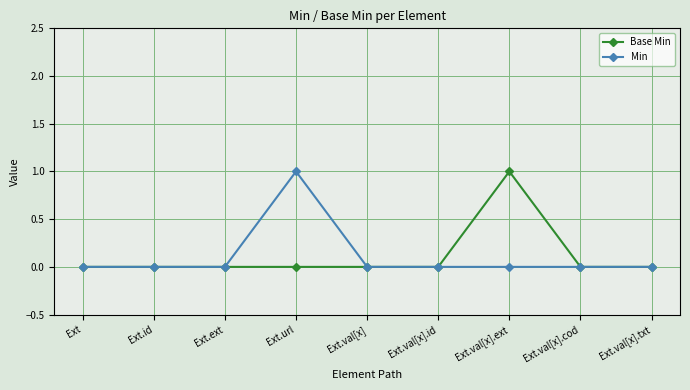

Is it true that Base Min equals 0 at Ext.val[x].id?

True